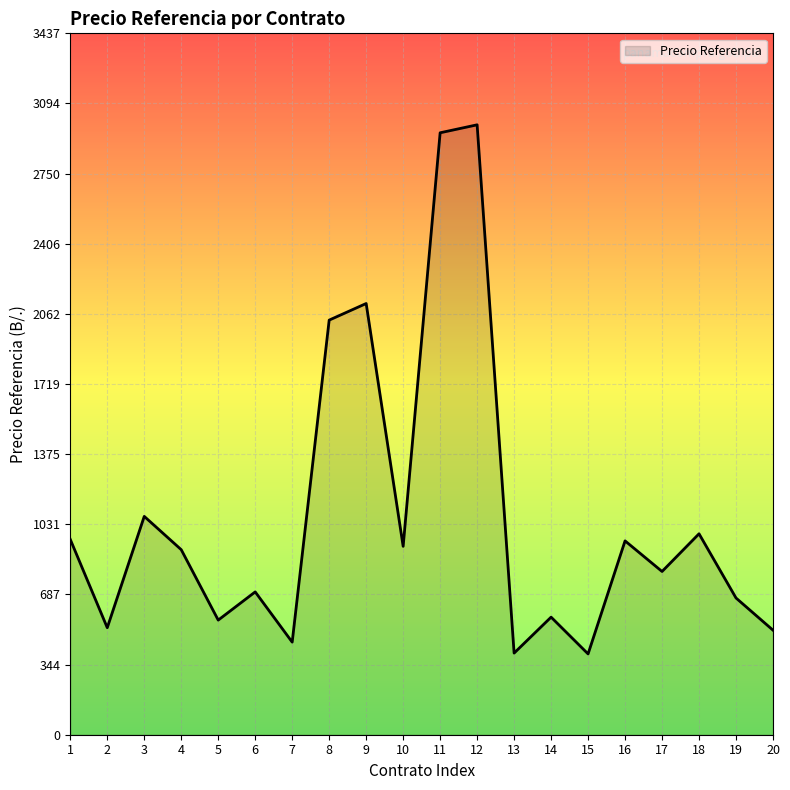

What is the difference between the values at 19 and 18?

314.8